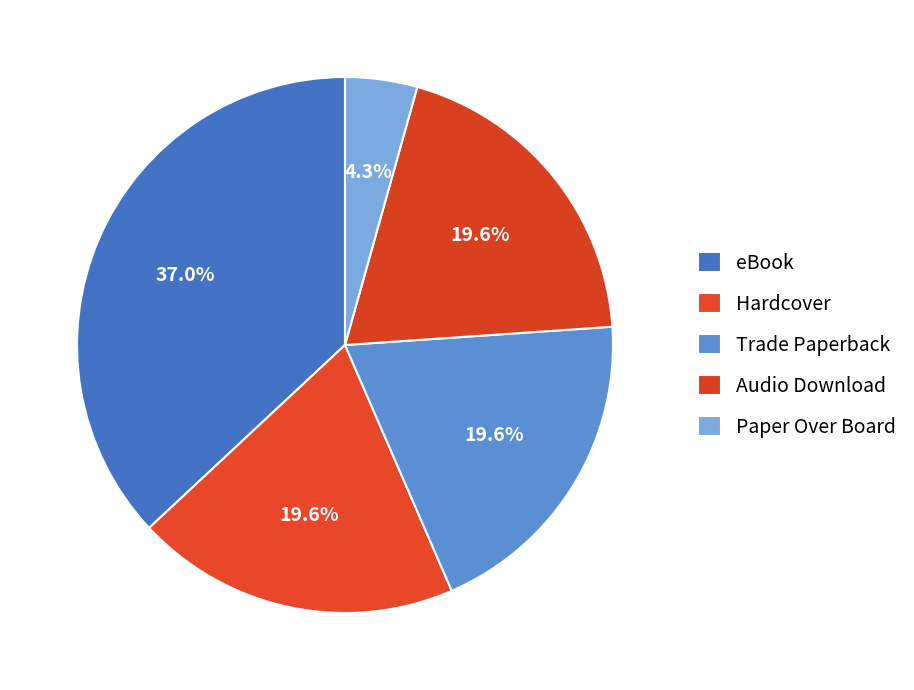

How many slices are in this pie chart?

5